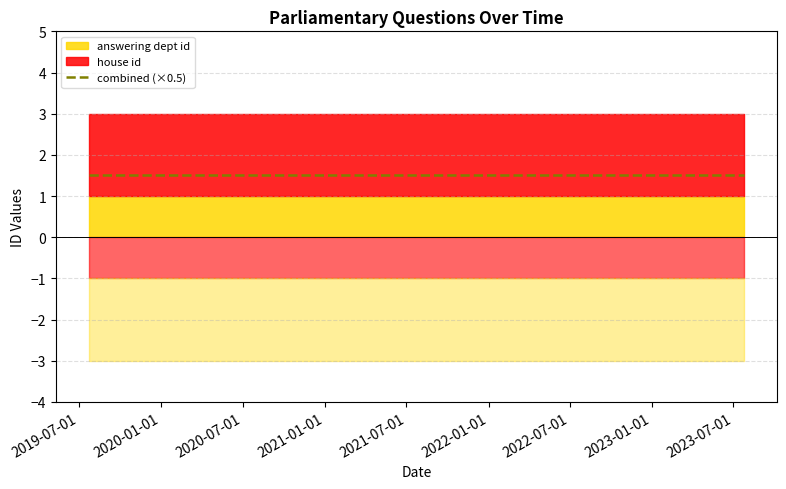

Which series has the largest total across all categories?

house id